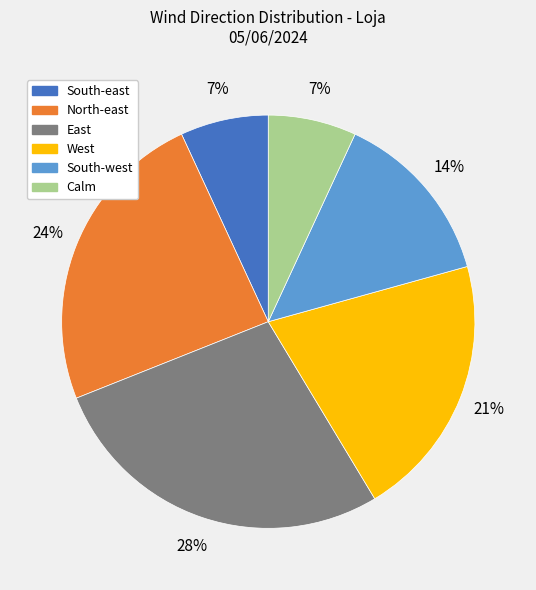

Which category has the biggest portion of the pie?

East